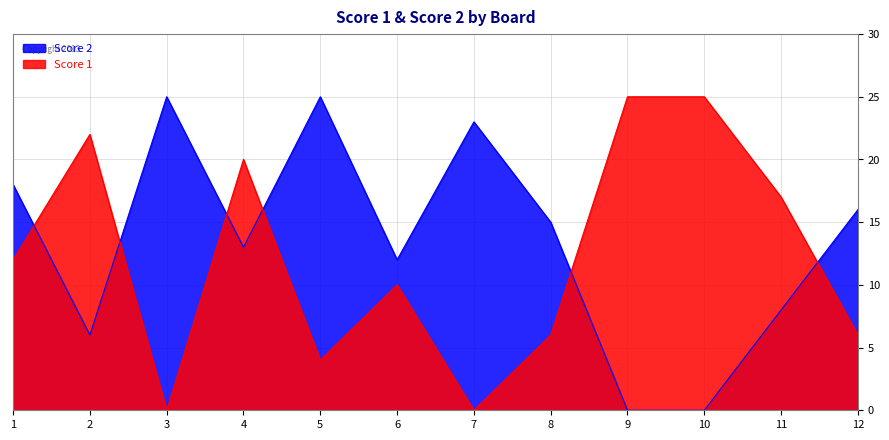

Is it true that Score 1 equals 16 at 3?

False